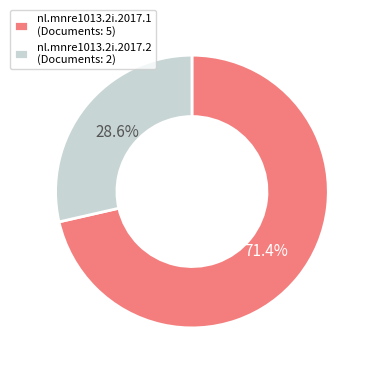

To the nearest percent, what is the difference between the nl.mnre1013.2i.2017.2 and nl.mnre1013.2i.2017.1 slice percentages?

43%